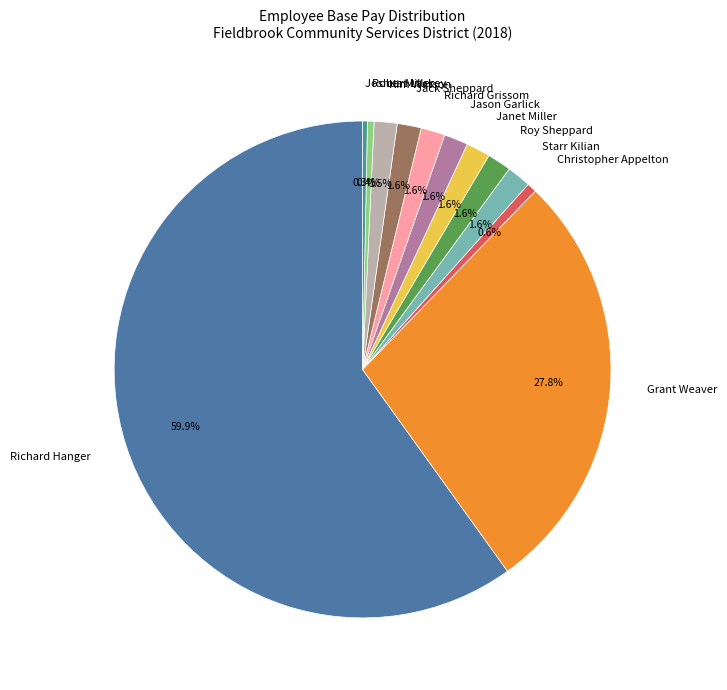

True or false: Roy Sheppard accounts for 2% of the total.

True